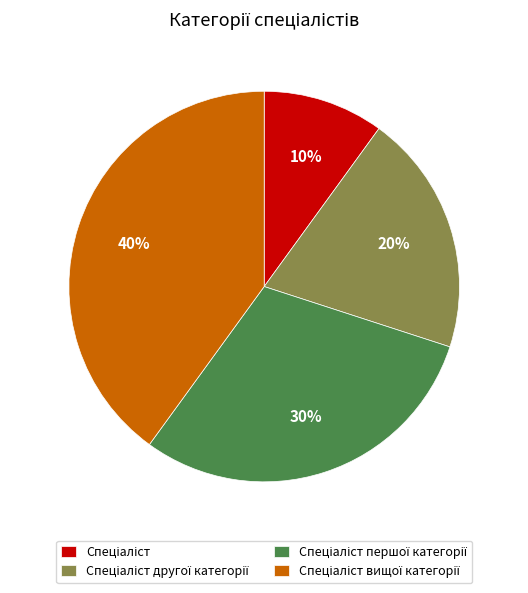

Is there a majority slice in this chart?

No